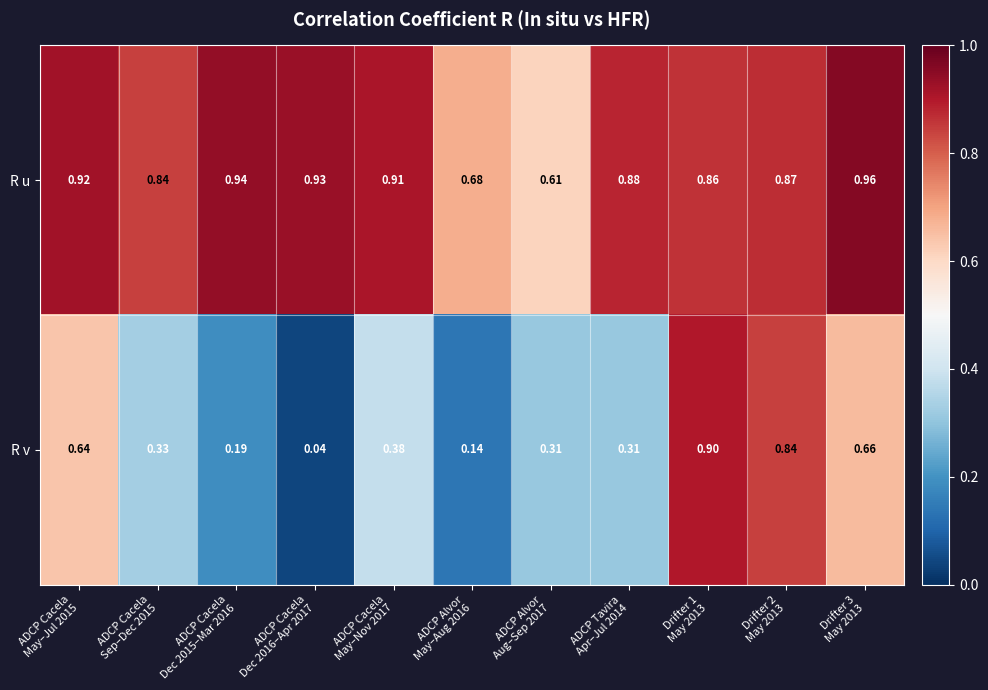

Which series has the largest range (max minus min)?

R v